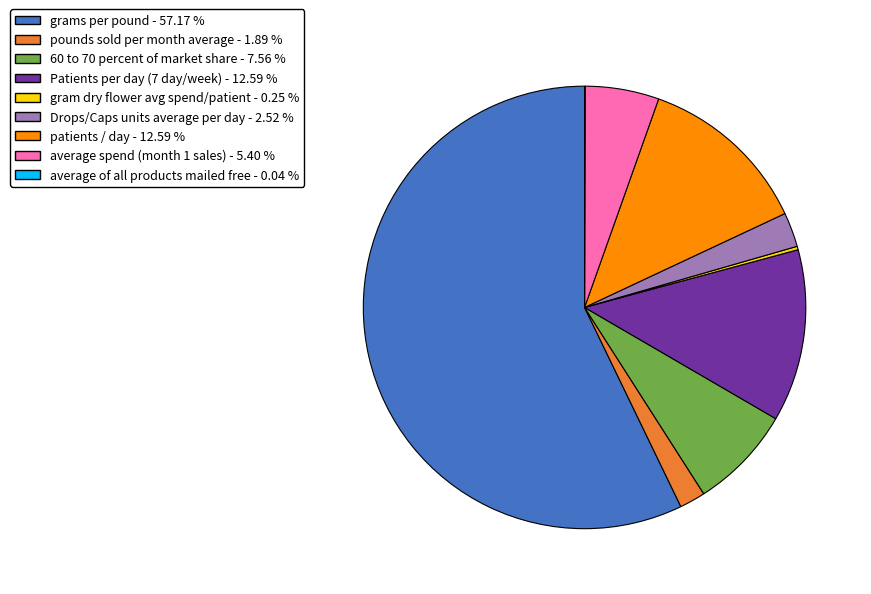

What is the majority slice?

grams per pound